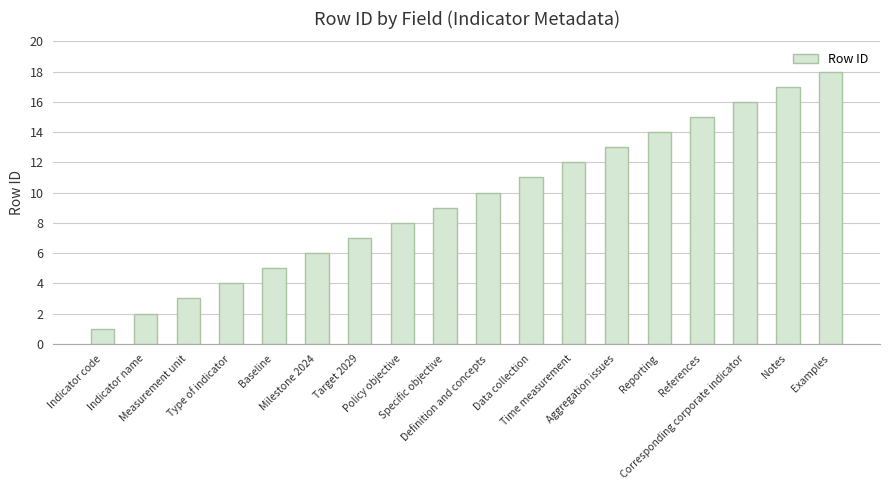

What is the value of the 9th bar from the left?

9